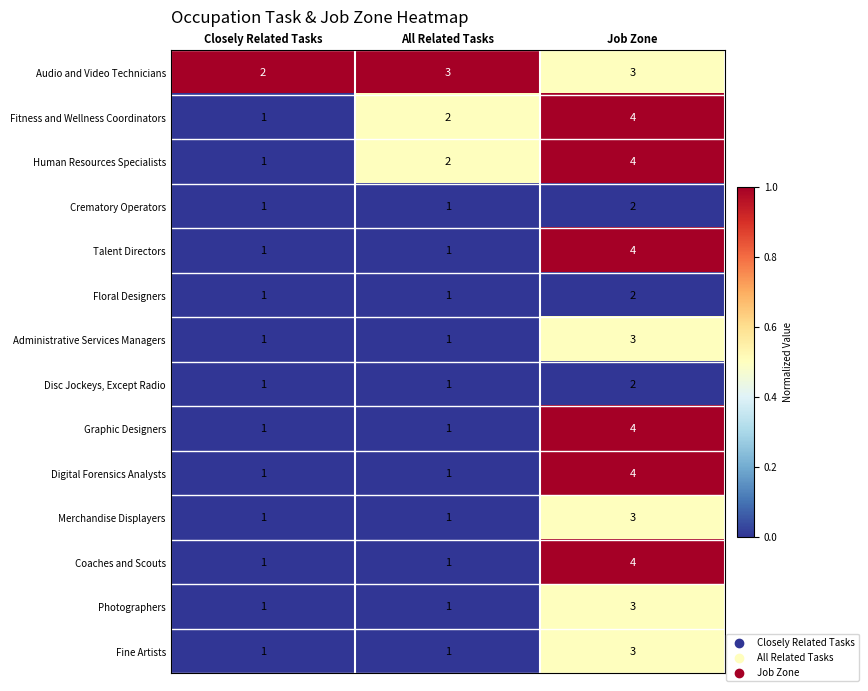

Is the value of Fine Artists at Job Zone greater than the value of Crematory Operators at All Related Tasks?

Yes